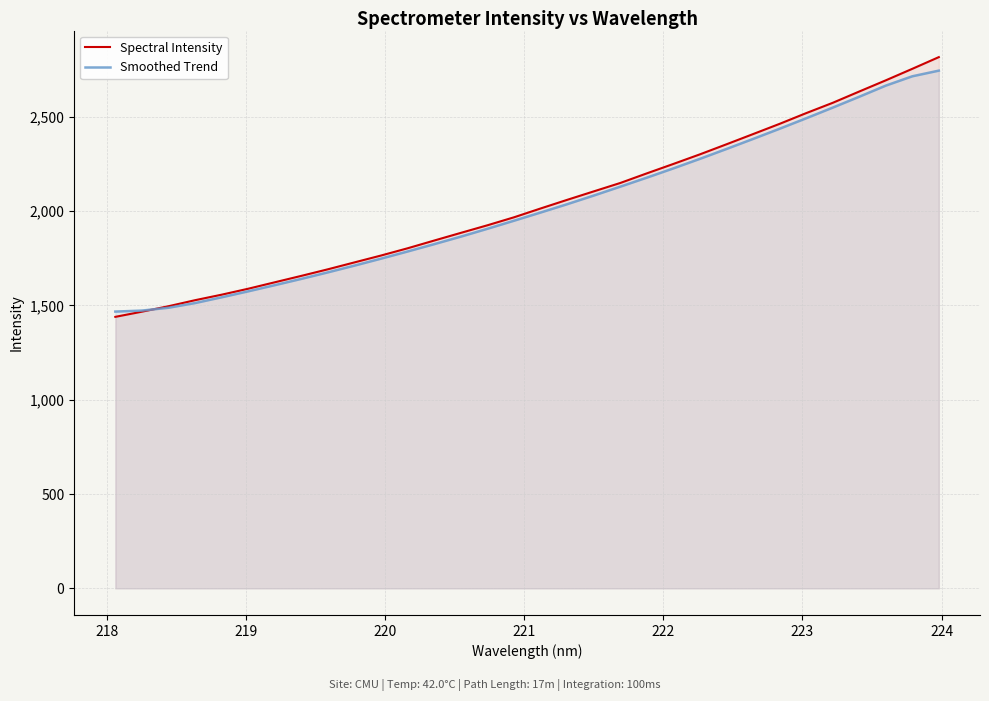

What is the greatest value displayed?

2815.5